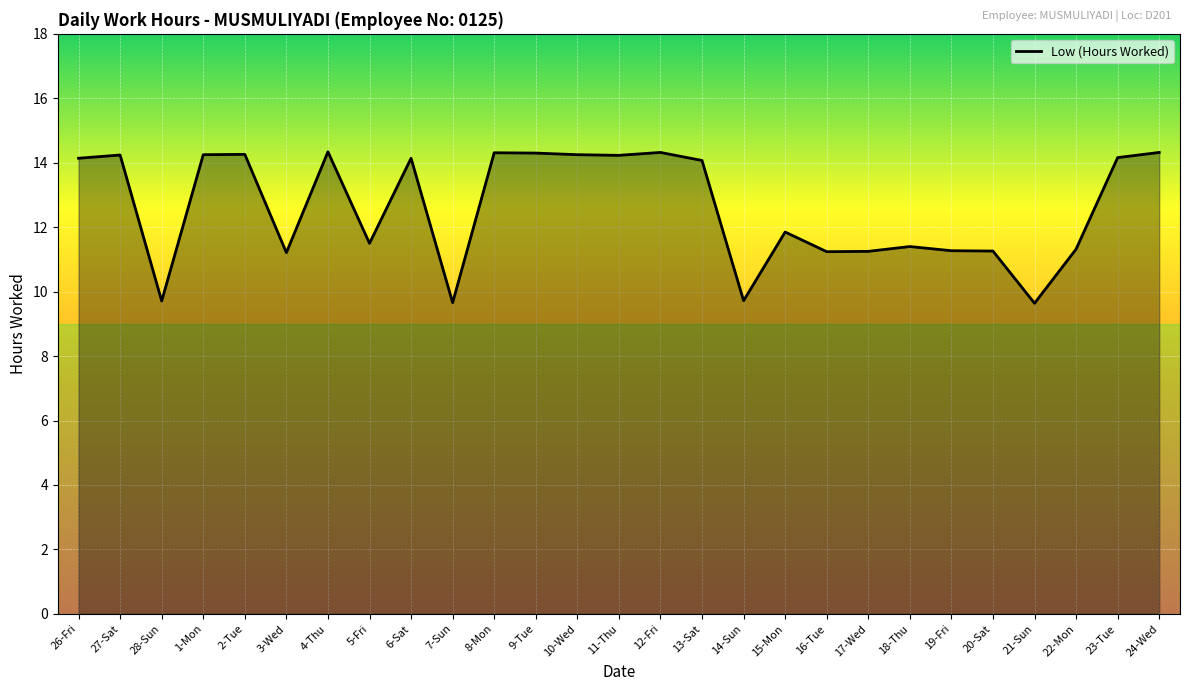

What is the difference between the maximum and minimum values?

4.7